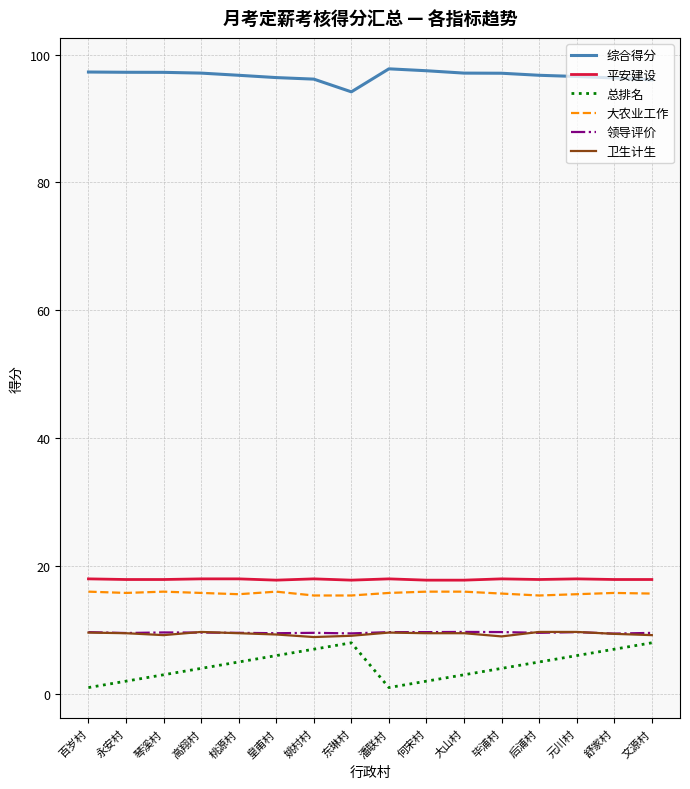

Between 百岁村 and 元川村, which series saw the biggest shift?

总排名